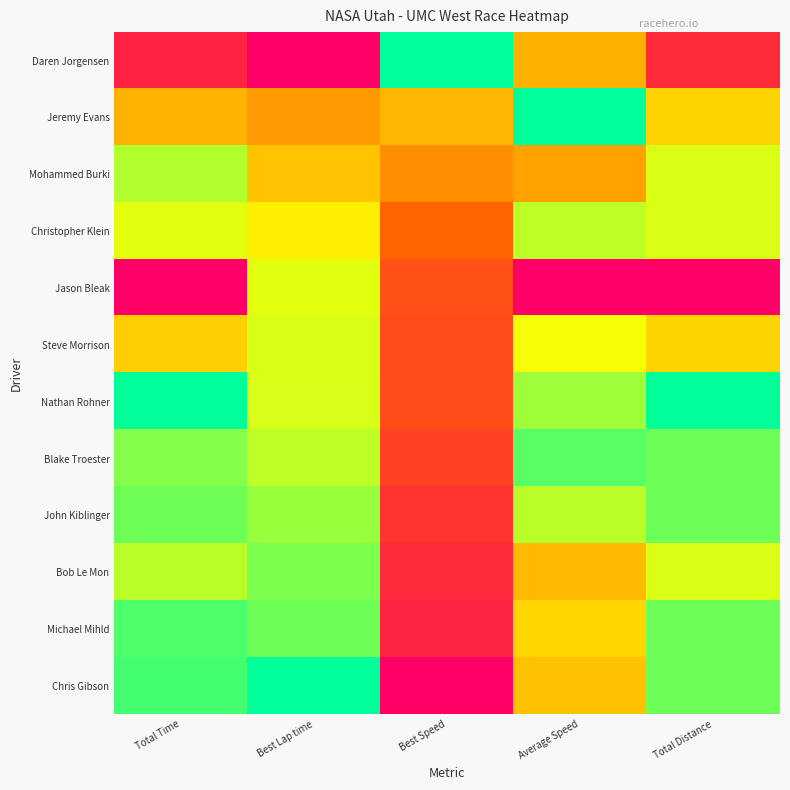

Which series has the largest range (max minus min)?

Daren Jorgensen